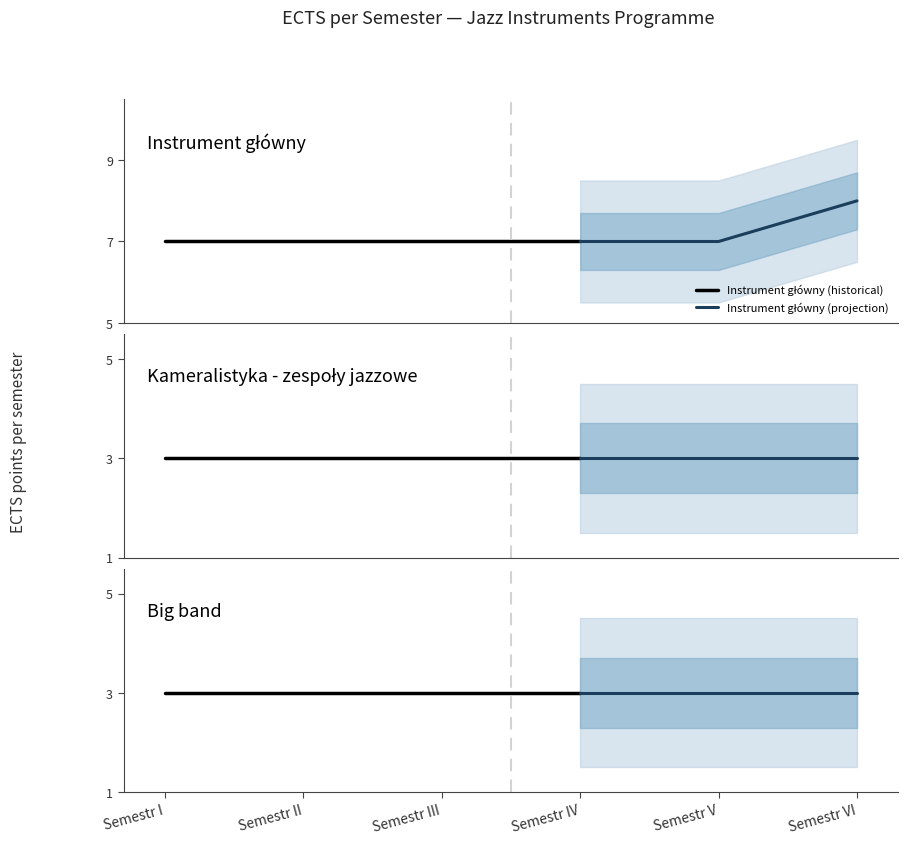

What is the sum of the Big band values at Semestr IV and Semestr III?

6